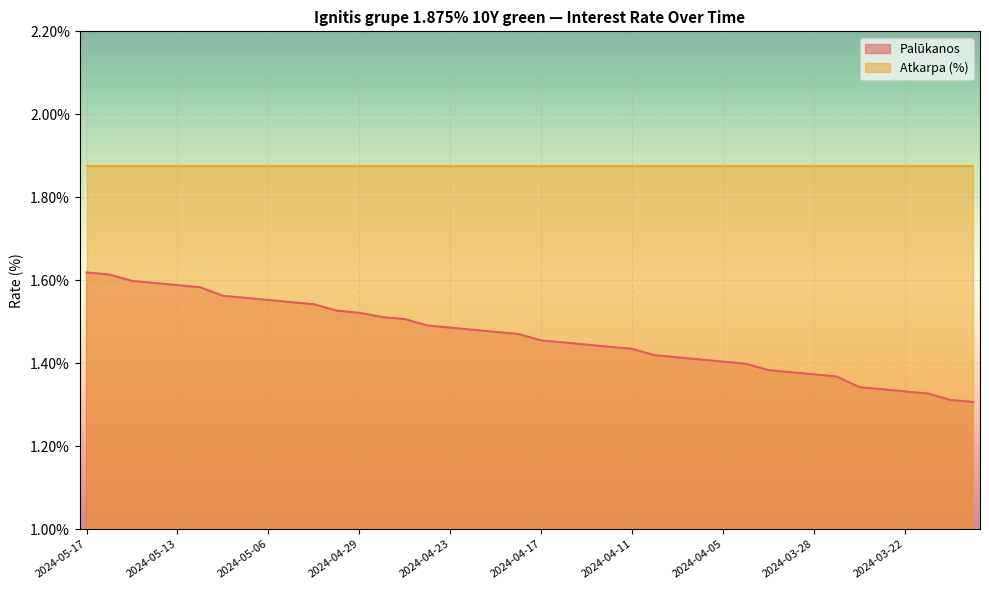

True or false: the data shows 1.4 at 2024-04-12.

True